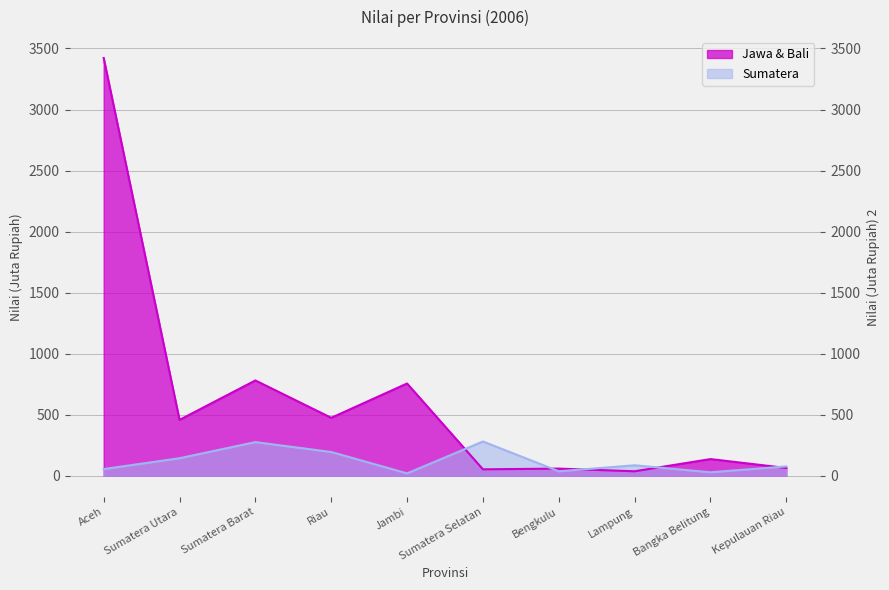

At which category is the sum across all series the highest?

Aceh